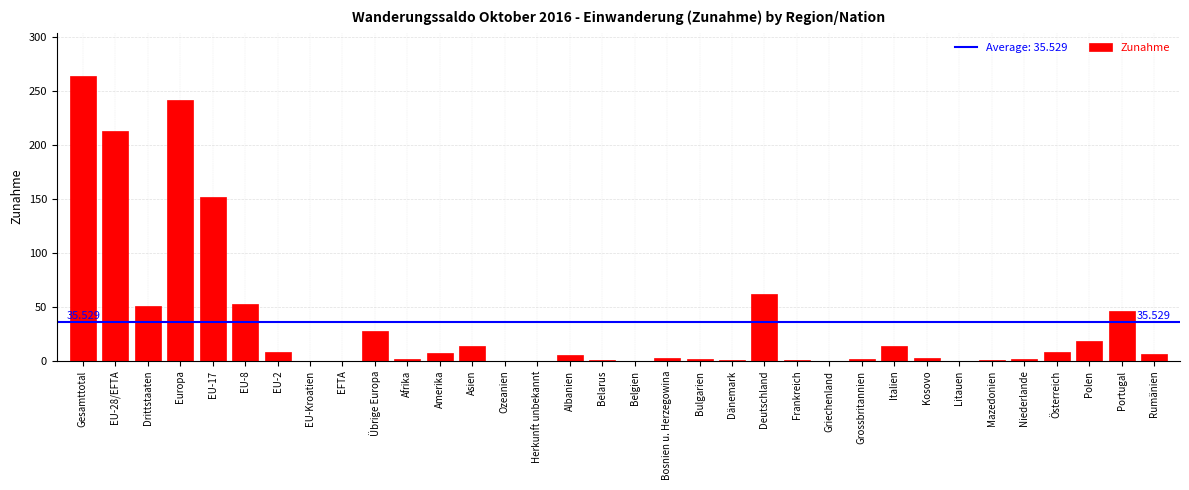

At which category does the chart reach its peak across all series?

Gesamttotal